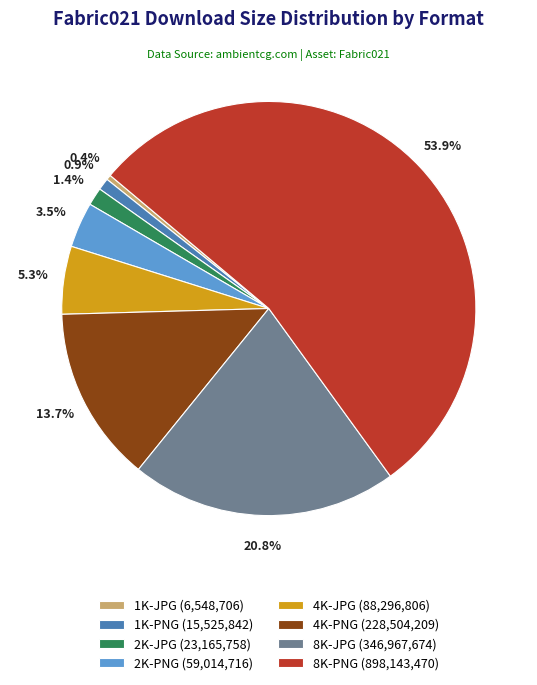

Does any single category account for the majority?

Yes